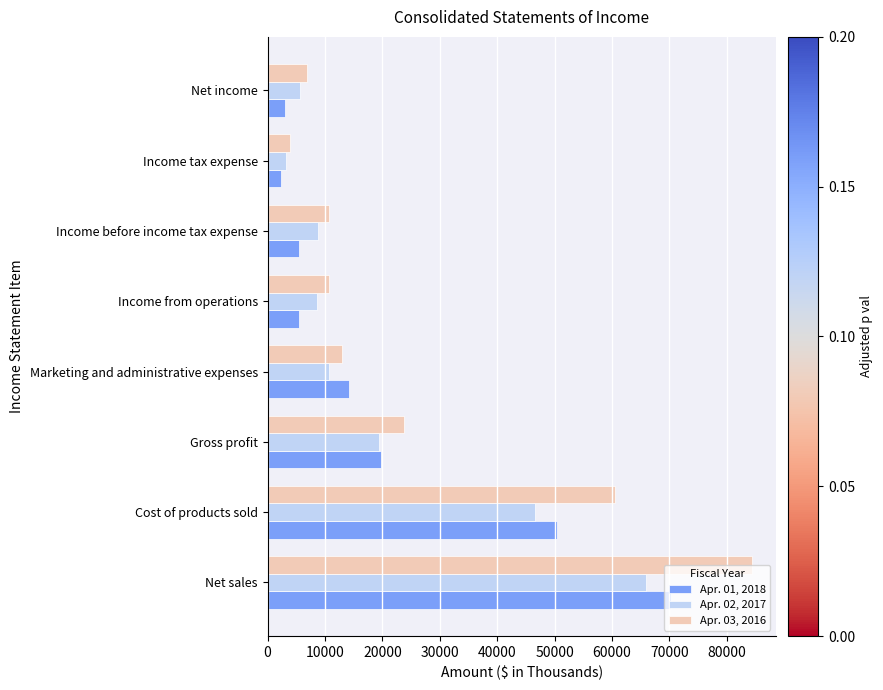

Rank the series at Gross profit from highest to lowest value.

Apr. 03, 2016, Apr. 01, 2018, Apr. 02, 2017